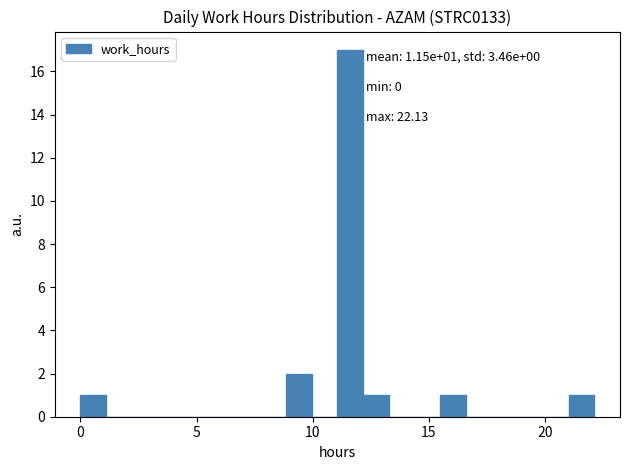

Read against the x-axis, roughly where is the centre of the tallest bar?

11.5